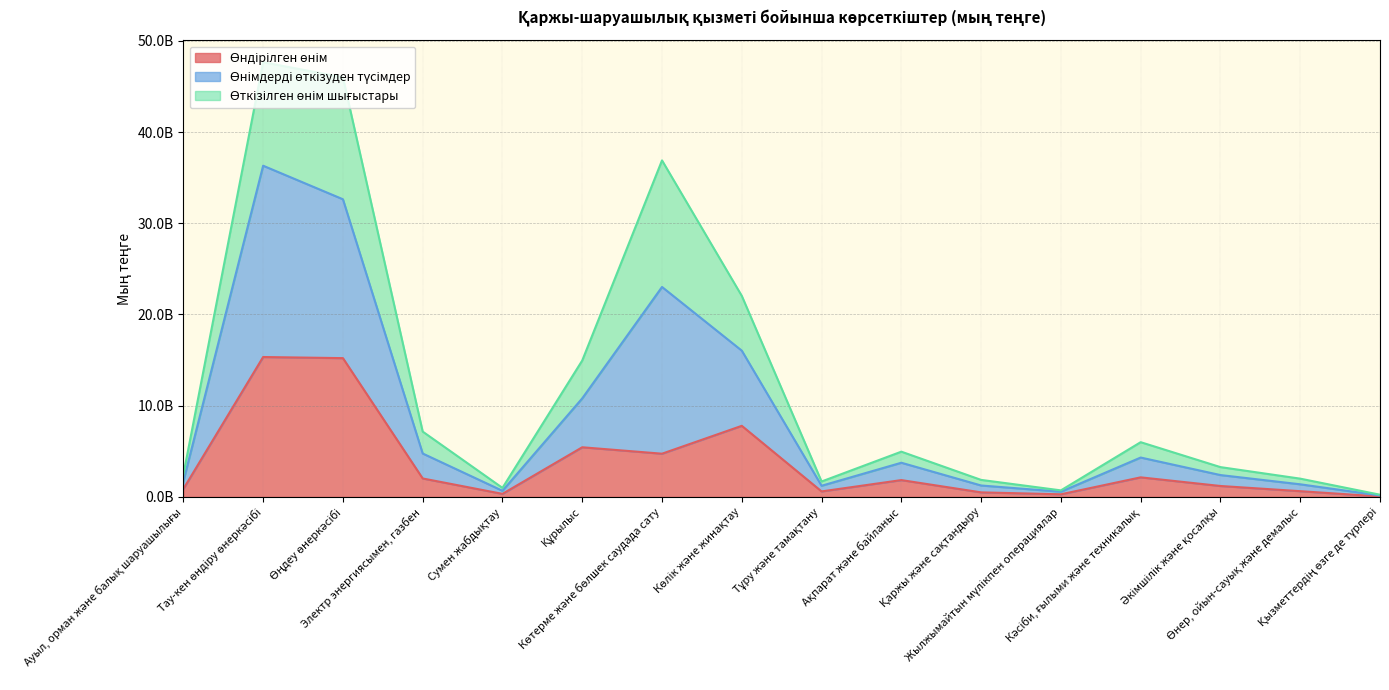

At which label does Өнімдерді өткізуден түсімдер first exceed 4961096549?

Тау-кен өндіру өнеркәсібі